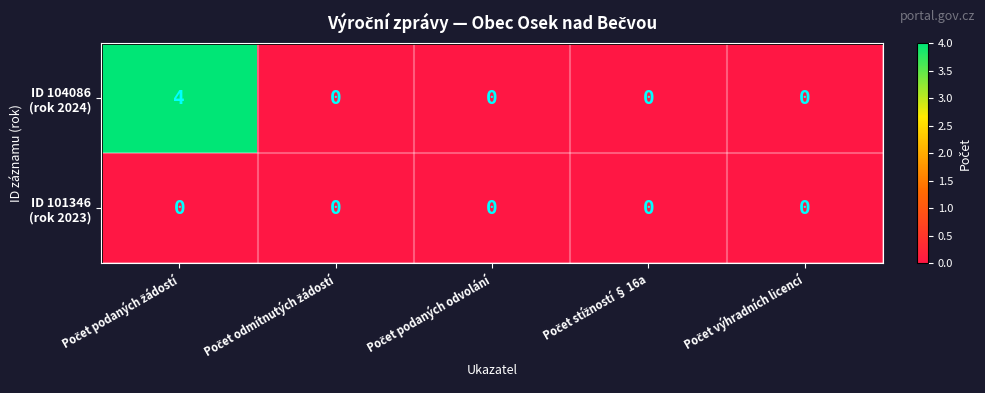

What is the greatest value displayed?

4